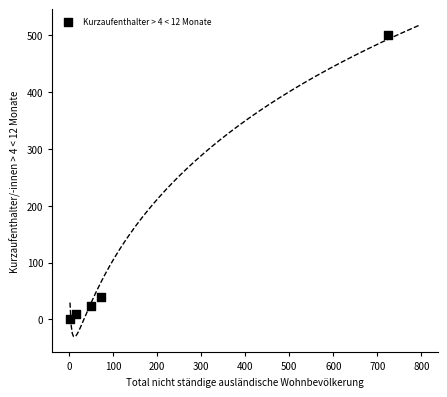

What Y value in the scatter plot is closest to 250?

40